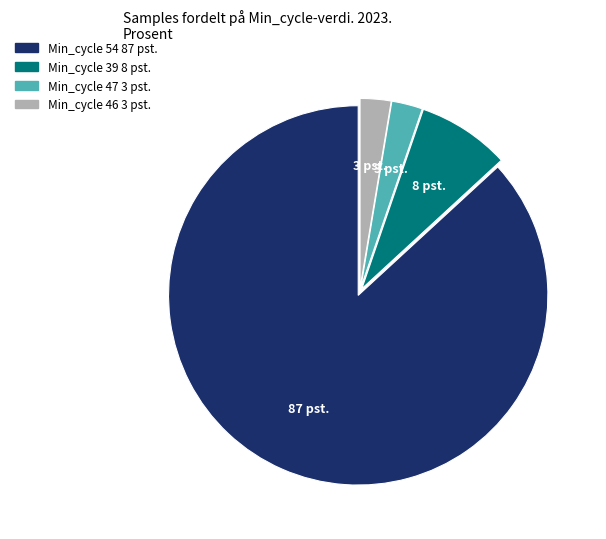

Does any single category account for the majority?

Yes